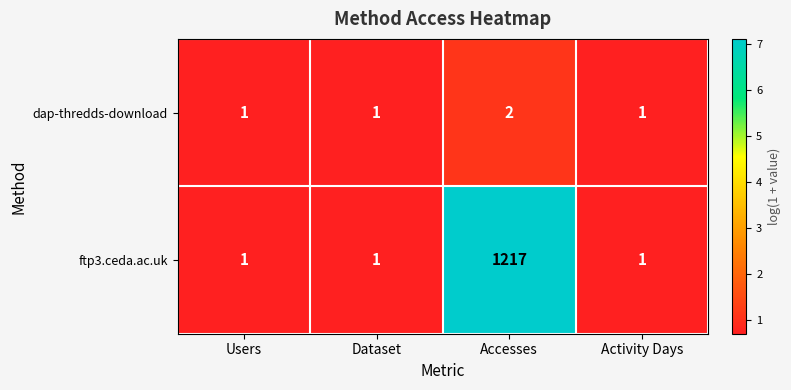

How many ftp3.ceda.ac.uk values are between 1 and 1217?

4